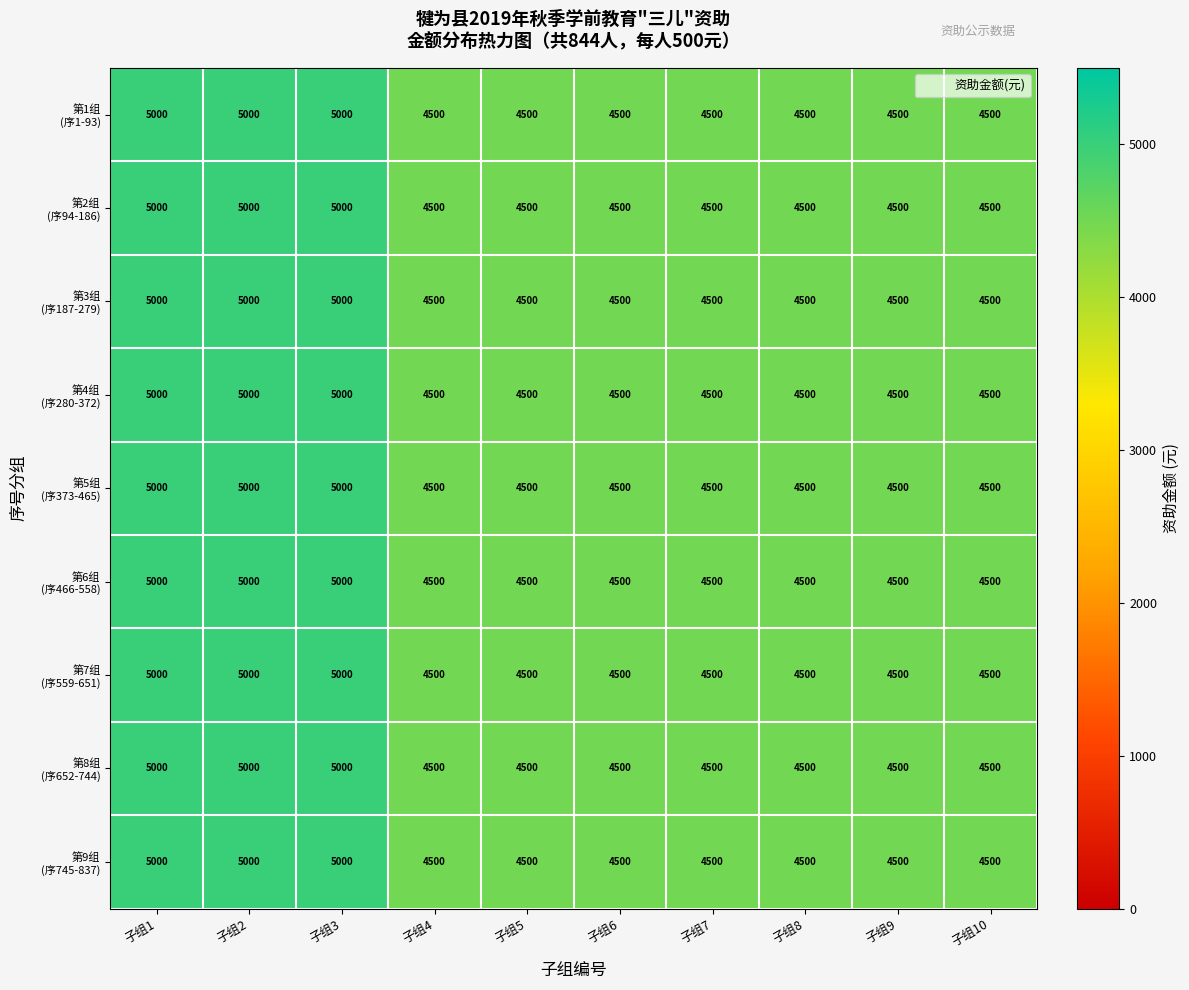

At how many categories does at least one series exceed 4684?

3